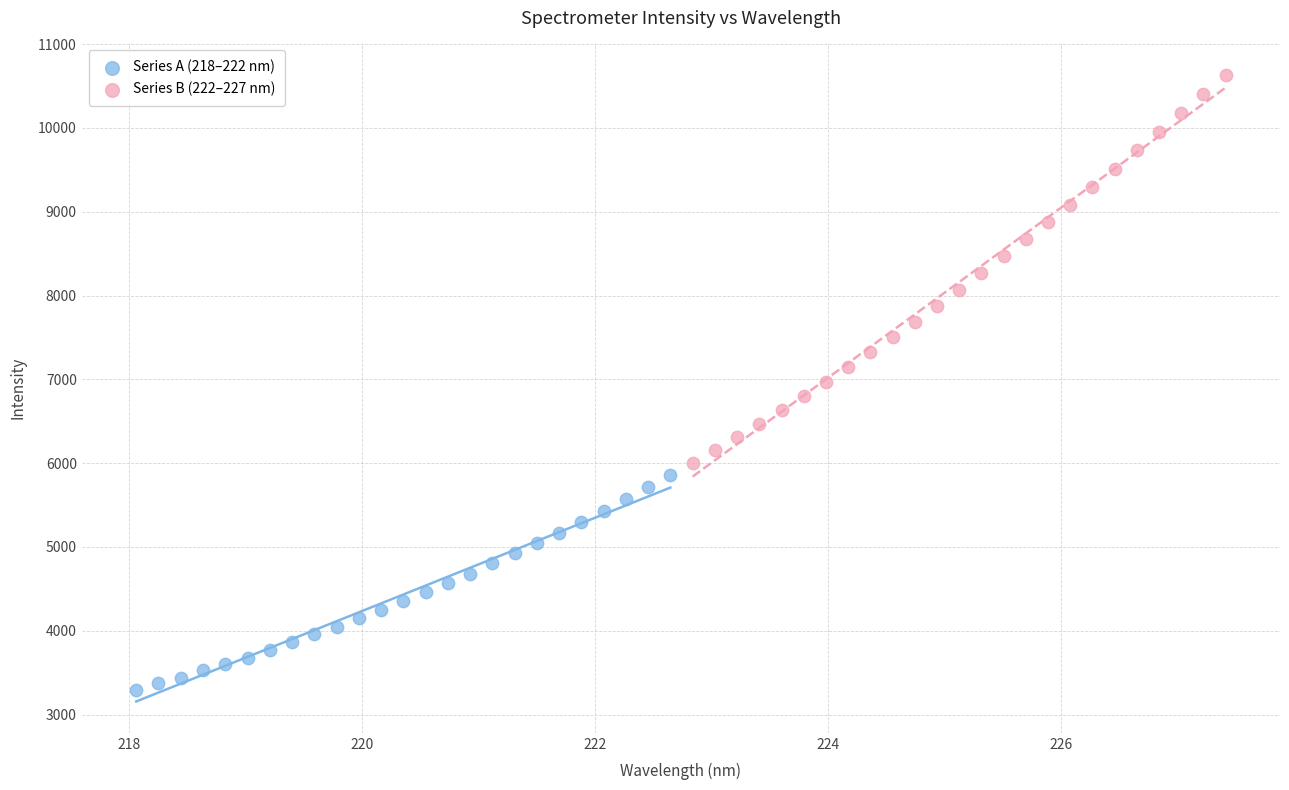

Which series contains the lowest Y value?

Series A (218–222 nm)